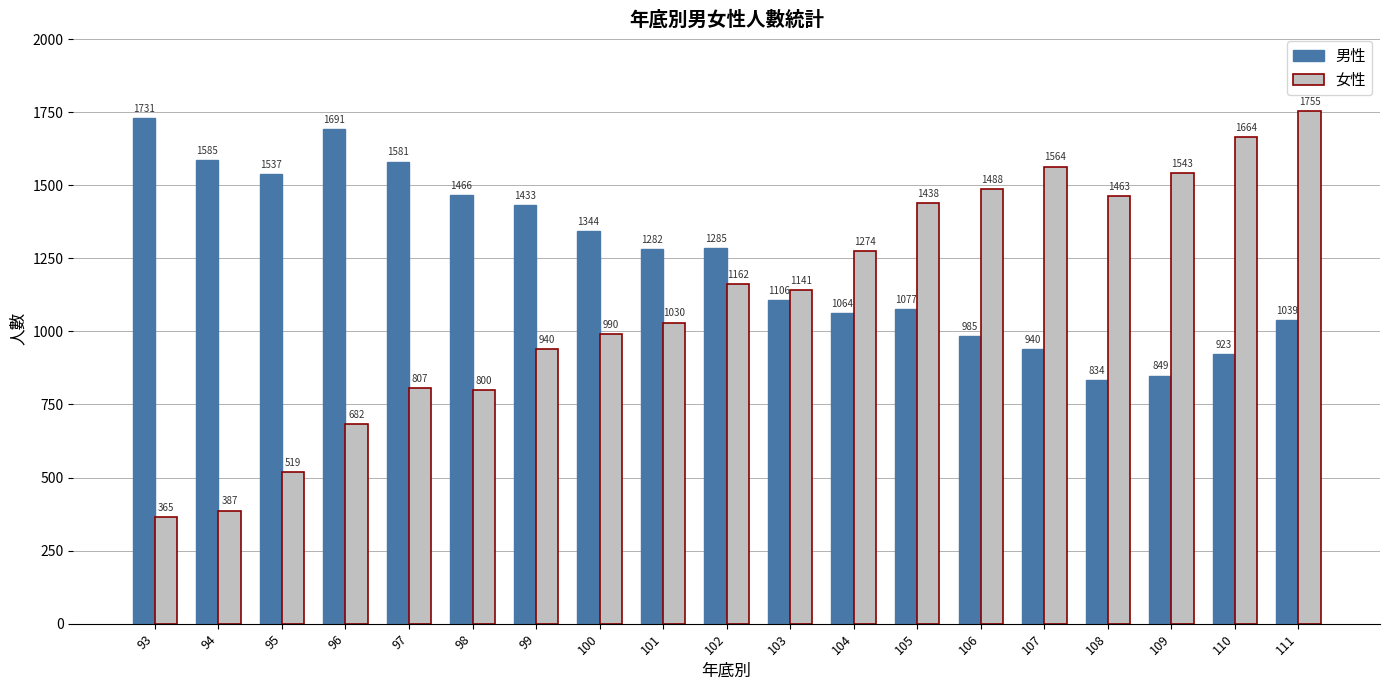

Are the bars grouped side by side (vs. stacked)?

Yes